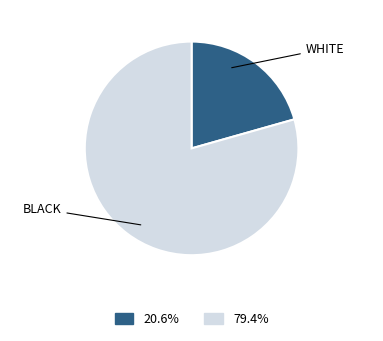

Is there any slice that represents more than half of the pie?

Yes